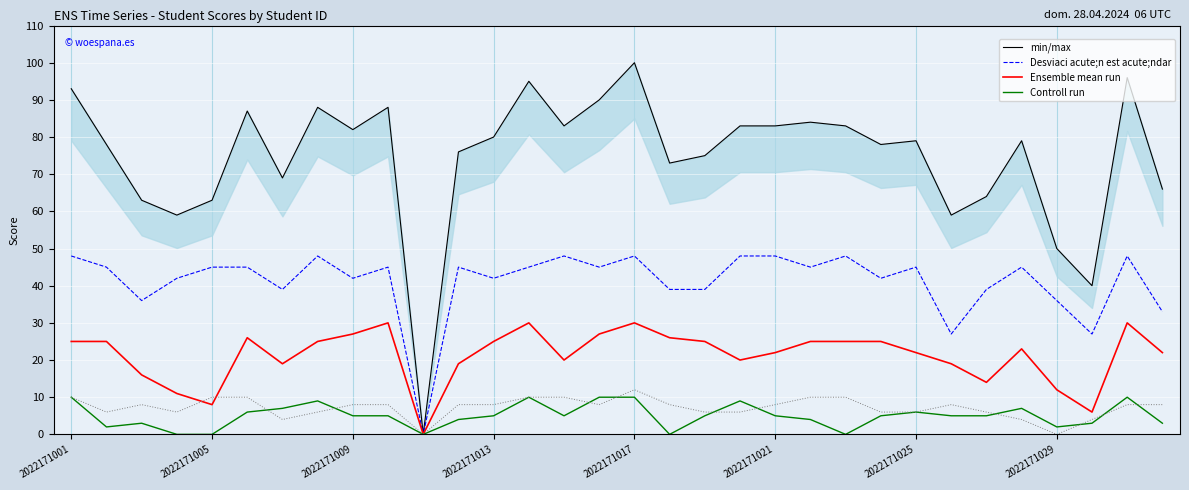

Is it true that Ensemble mean run equals 30 at 2022171017?

True